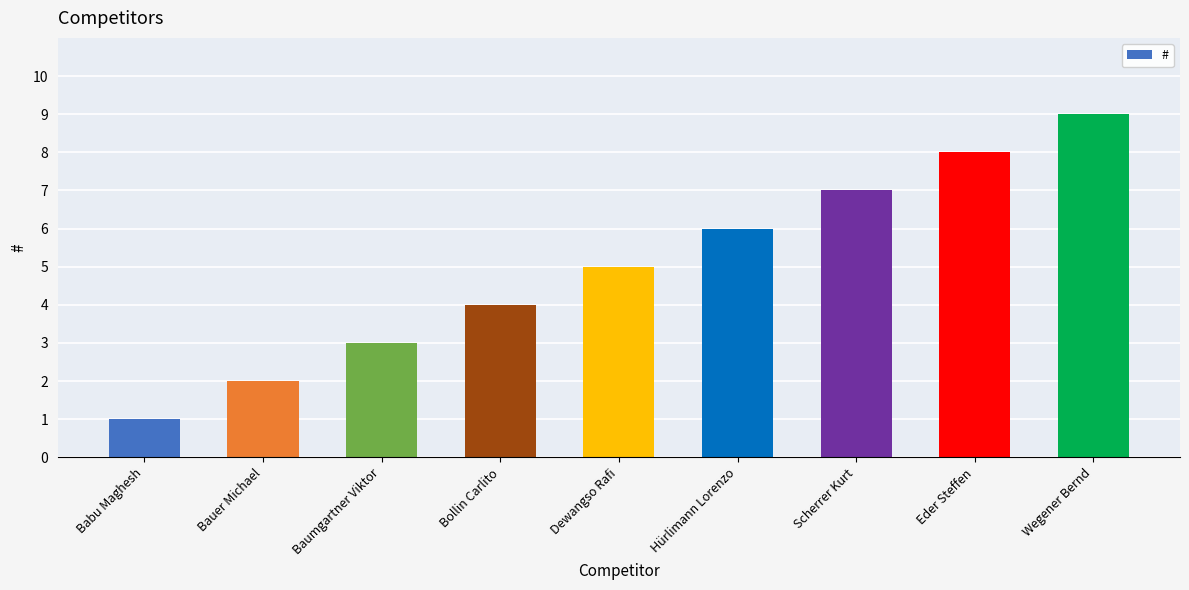

What is the greatest value displayed?

9